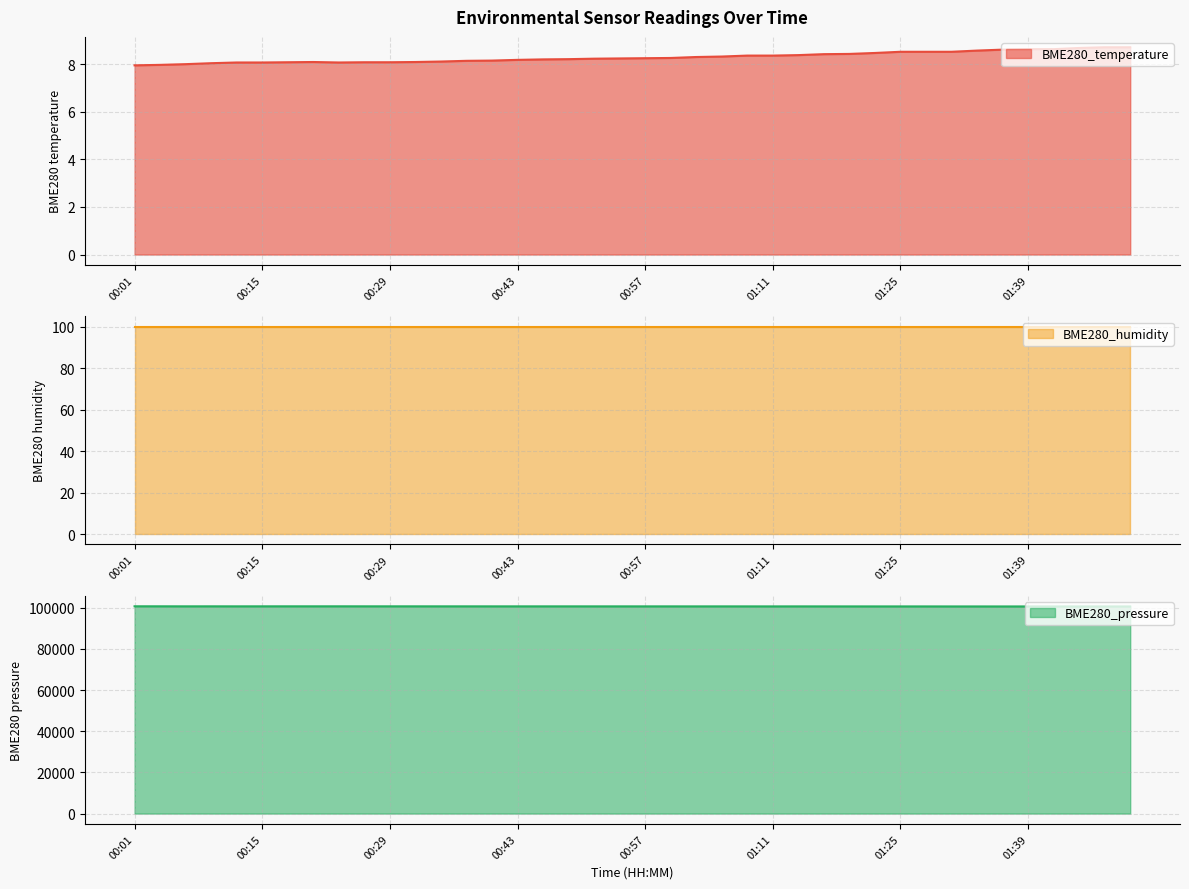

At which category is the sum across all series the highest?

00:01